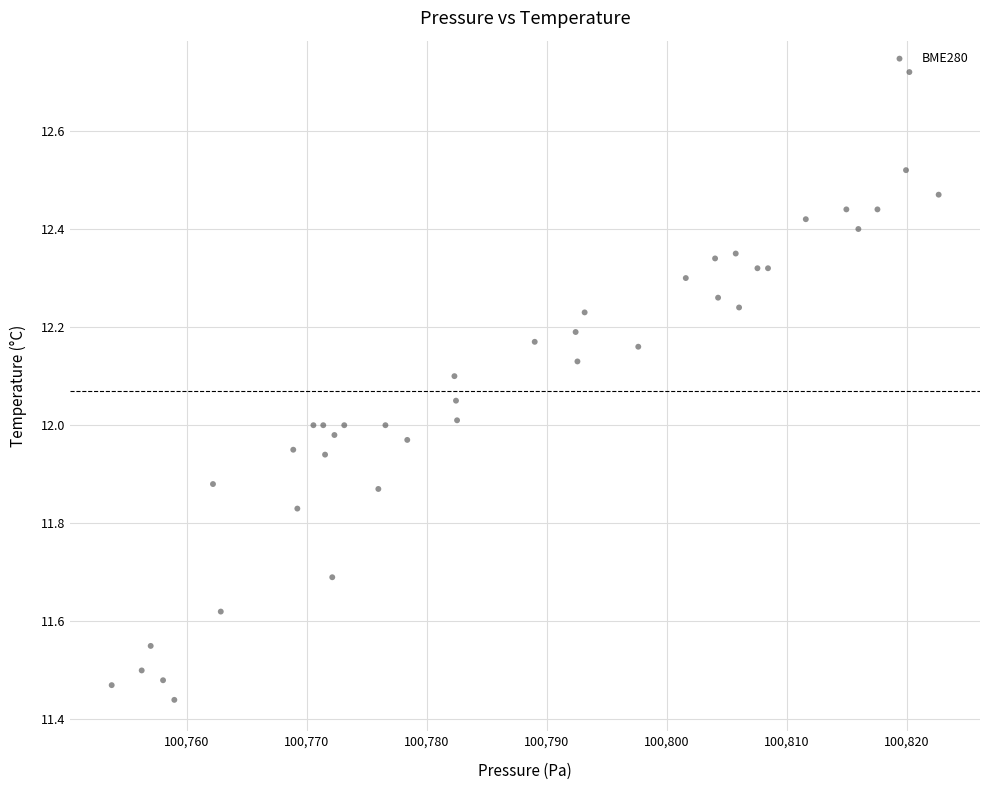

What is the range of X values (max minus min)?

68.9